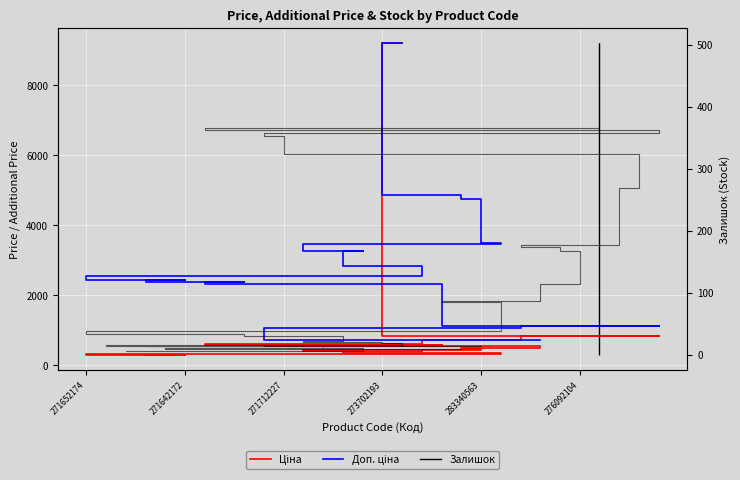

What is the smallest value displayed?

304.1